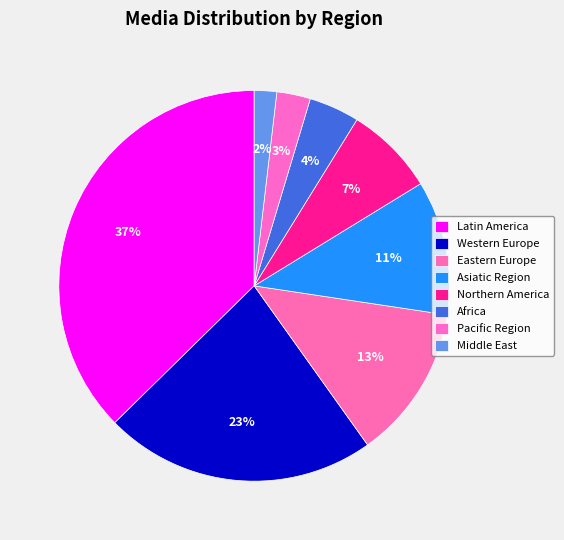

How many slices are in this pie chart?

8